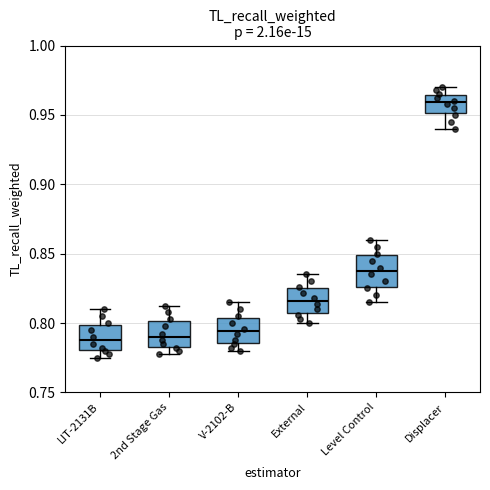

Where does the median line of the box for 2nd Stage Gas sit on the y-axis? The values are not printed on the chart, so give them approximately, as read against the axis.

0.790